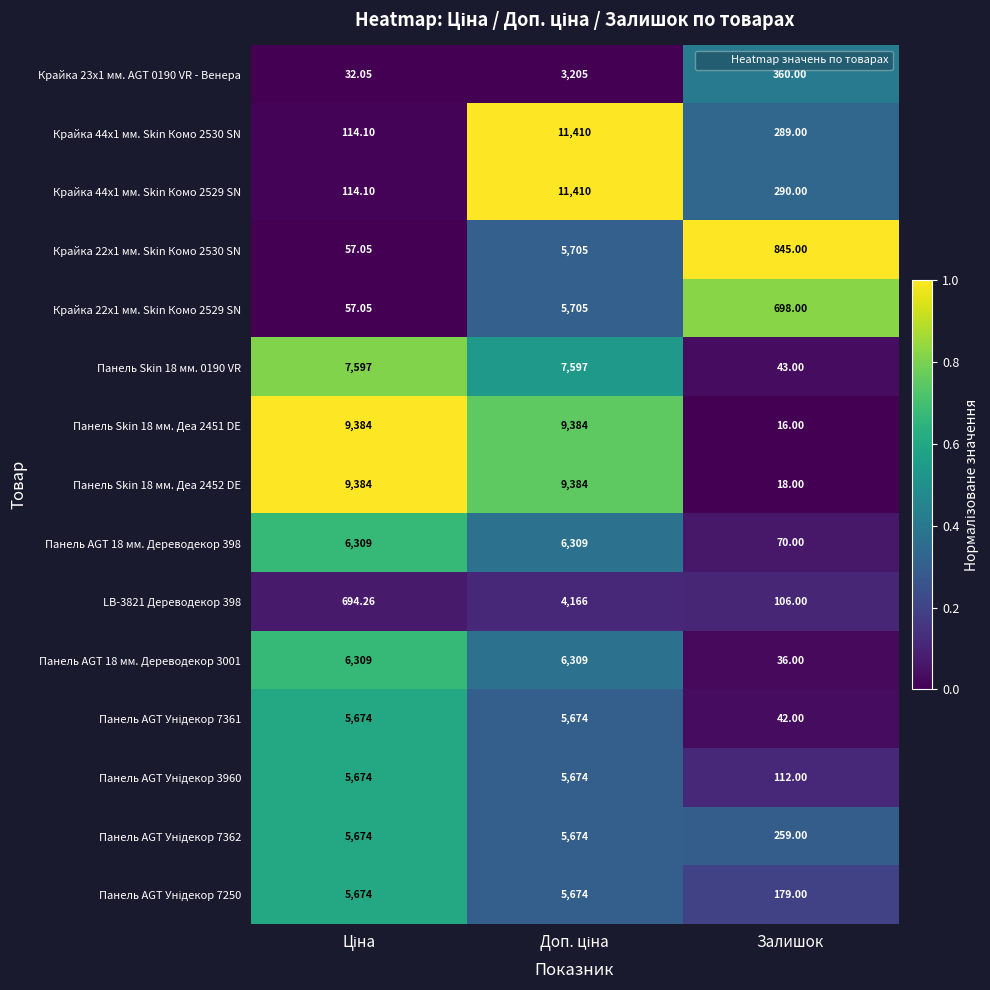

Where is Панель AGT 18 мм. Дереводекор 398 nearest to the value 3189?

Залишок